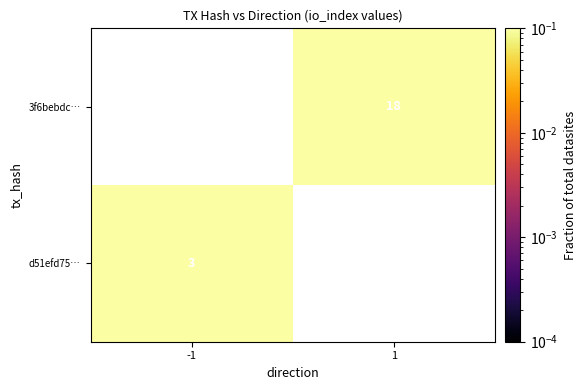

True or false: 3f6bebdc… has a value of 29 at 1.

False